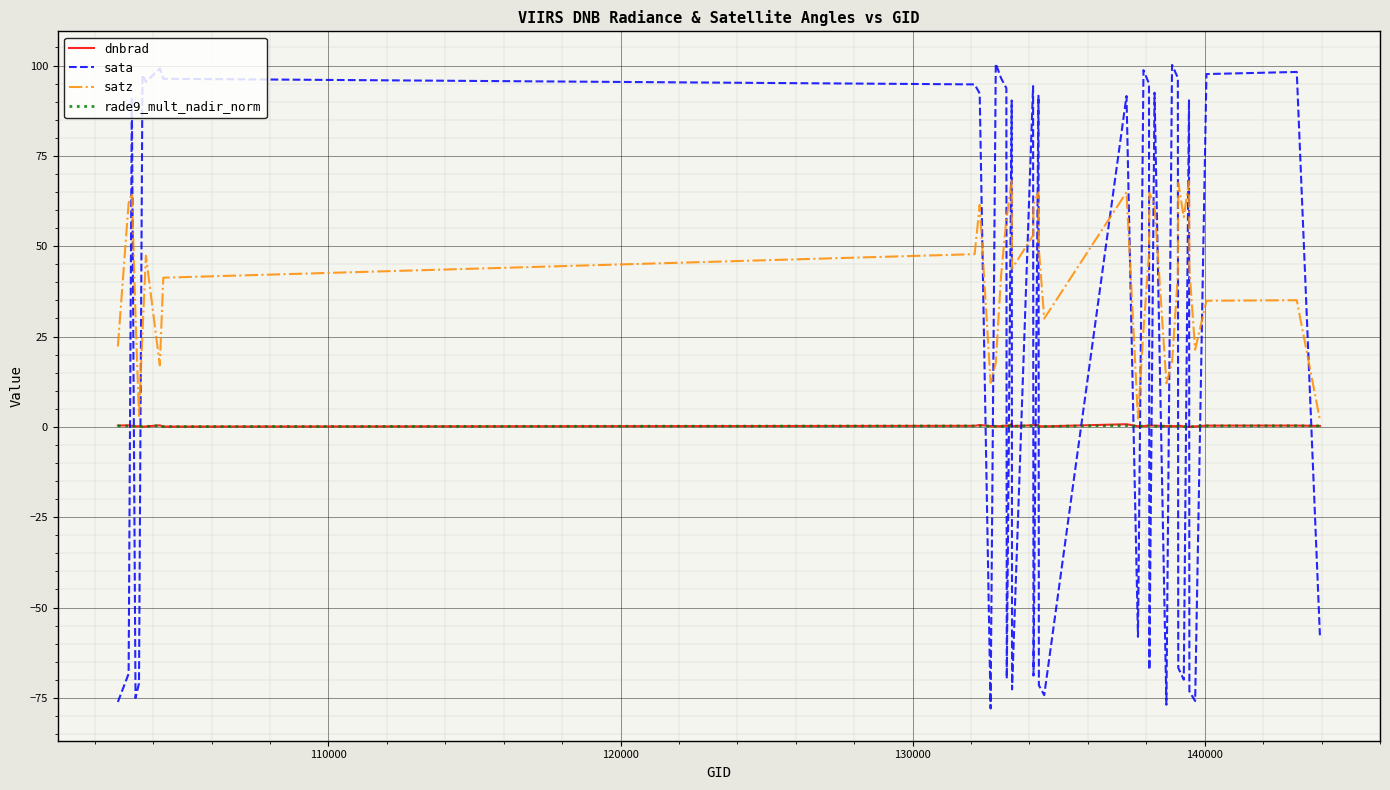

How many values in the satz series are below 43?

19